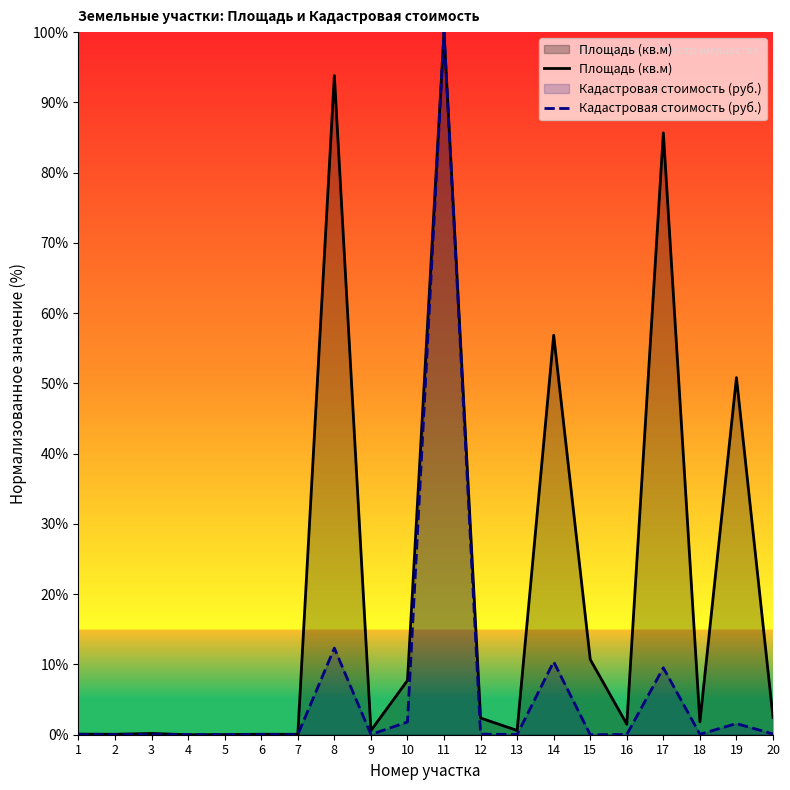

Rank the series by their average value, from highest to lowest.

Площадь (кв.м), Кадастровая стоимость (руб.)